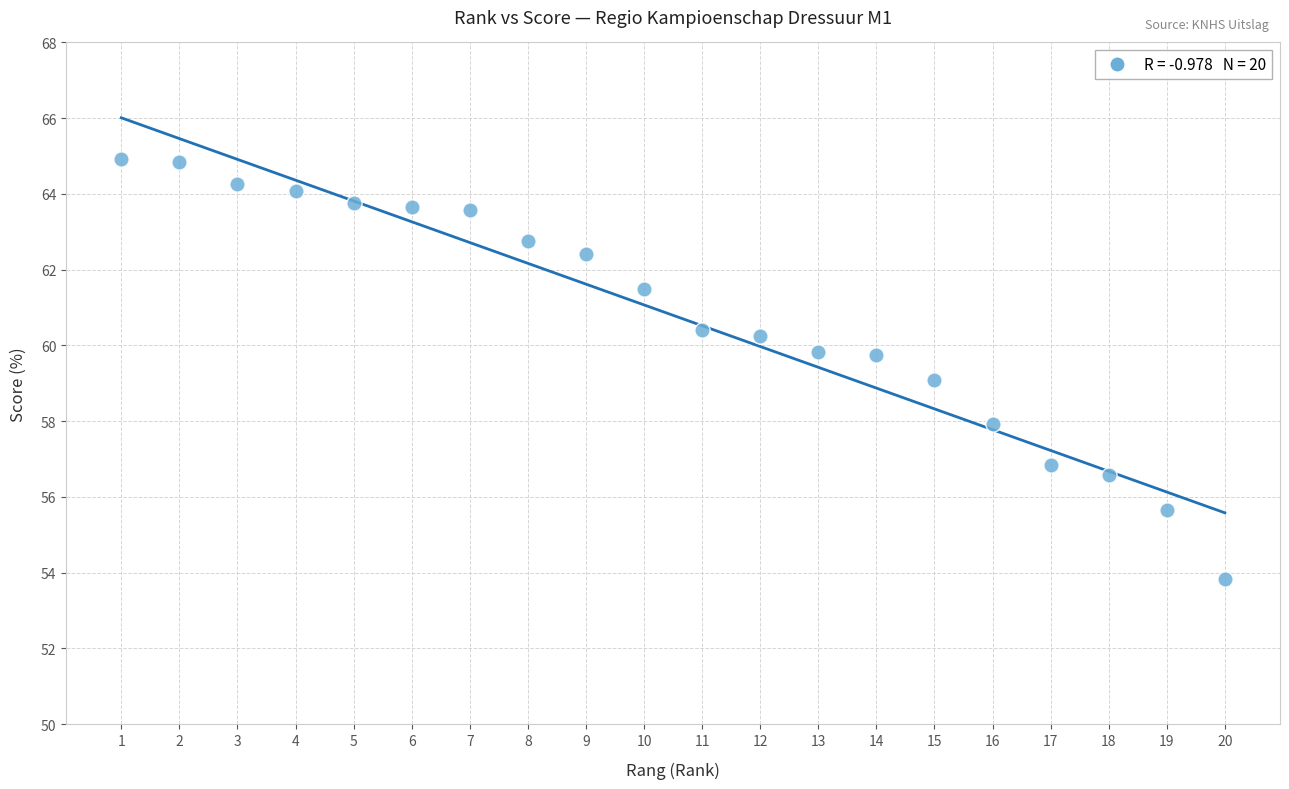

What is the range of Y values (max minus min)?

11.1